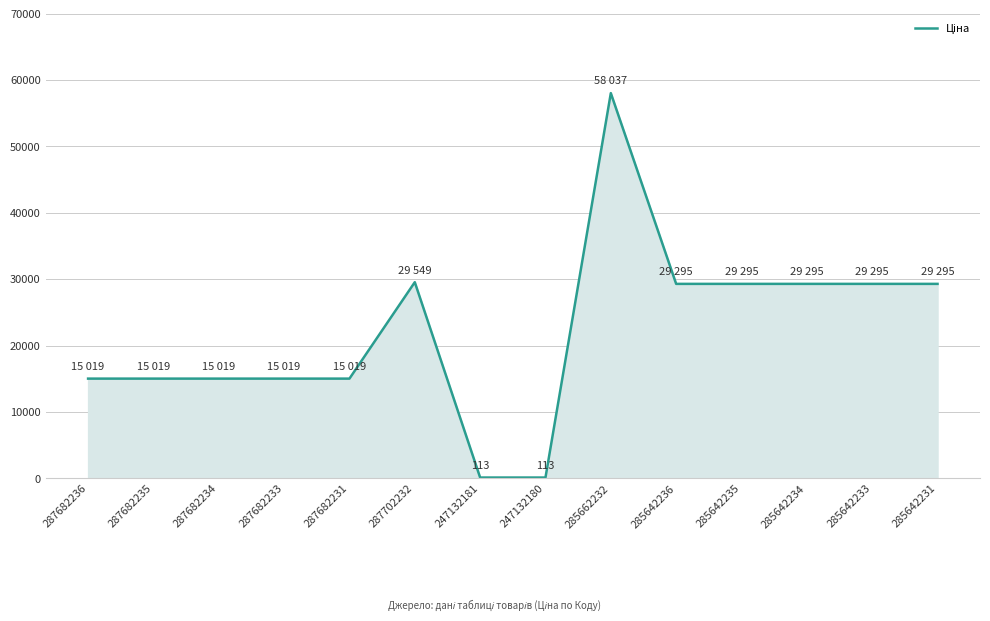

How many lines are shown in the chart?

1